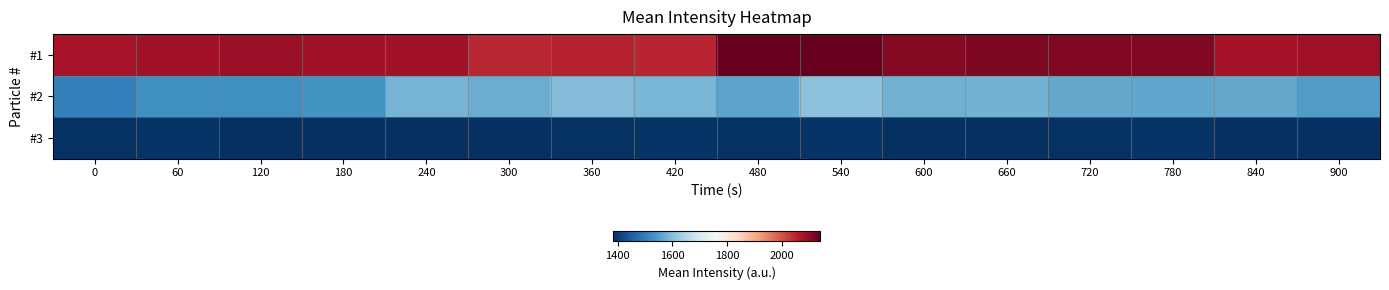

Rank the series by their maximum value, from highest to lowest.

#1, #2, #3